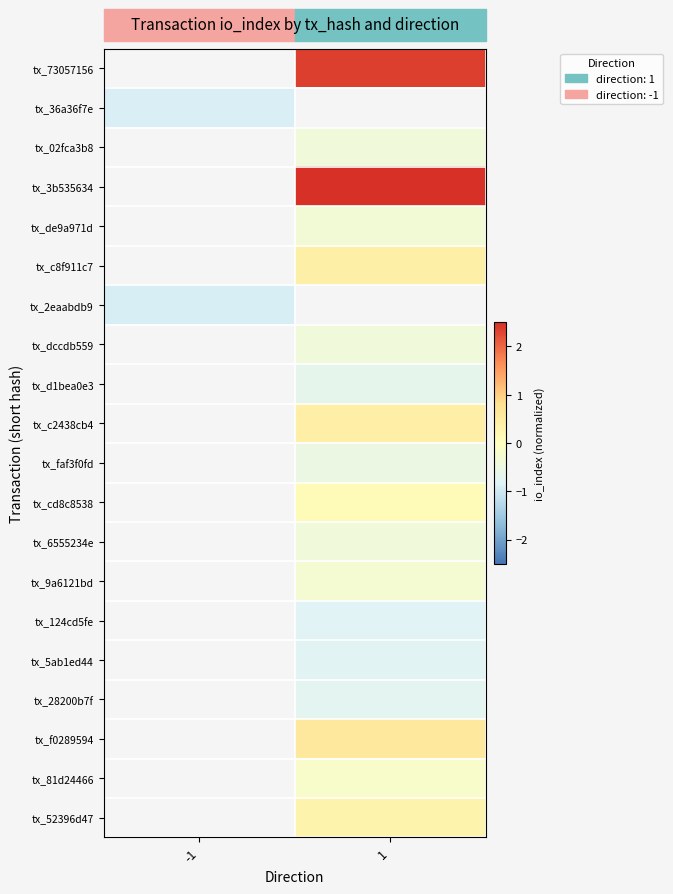

Which category has the lowest value across all series?

-1